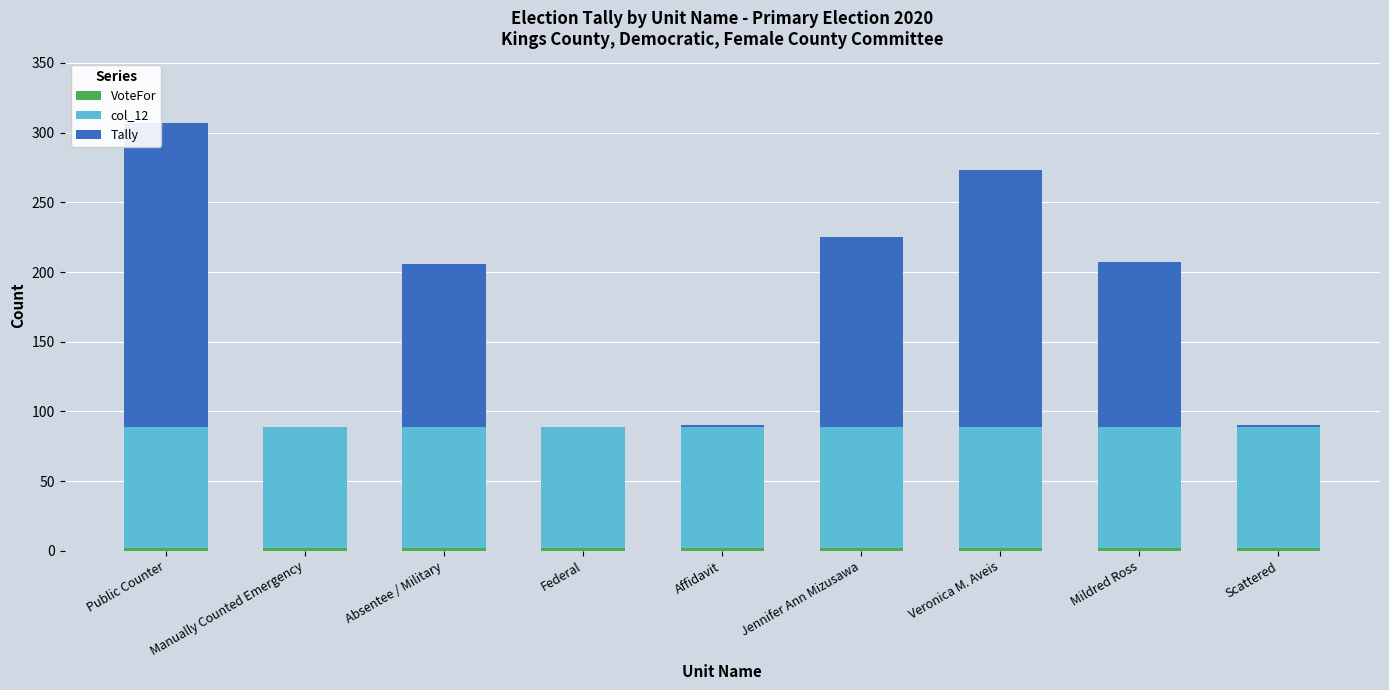

Are the bars horizontal?

No